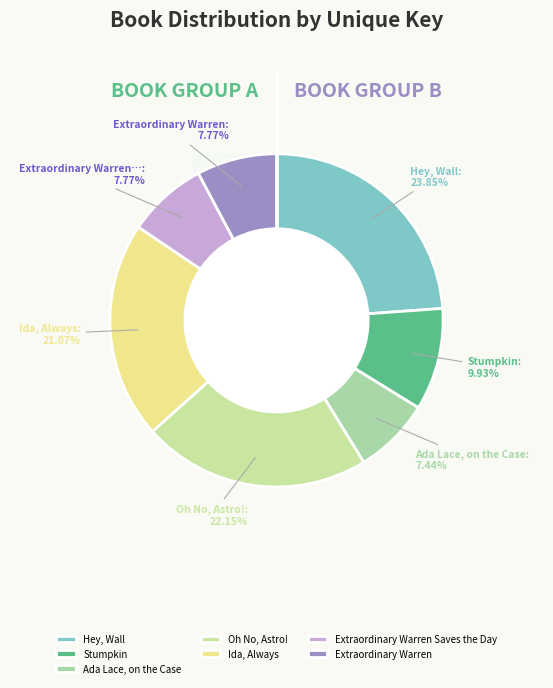

To the nearest percent, what percentage of the pie is Extraordinary Warren?

8%